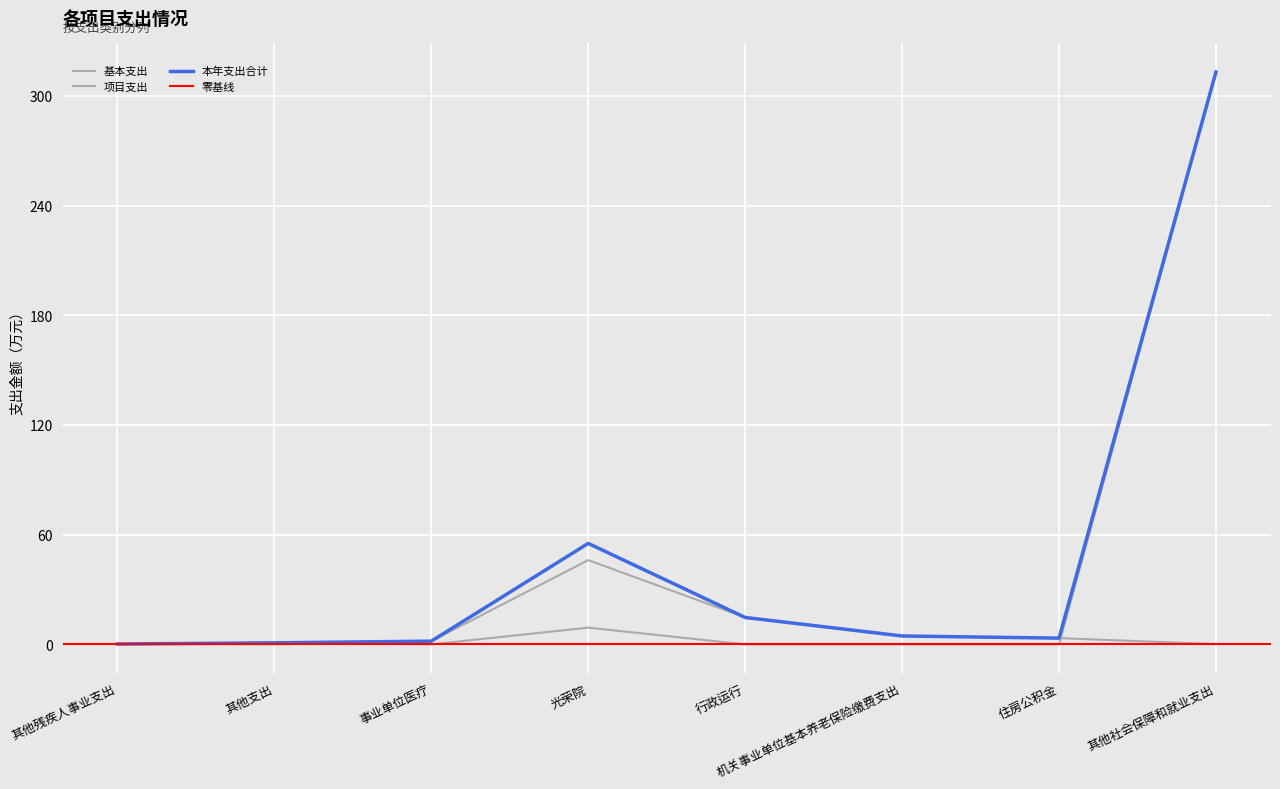

Between 行政运行 and 其他社会保障和就业支出, which series saw the biggest shift?

项目支出